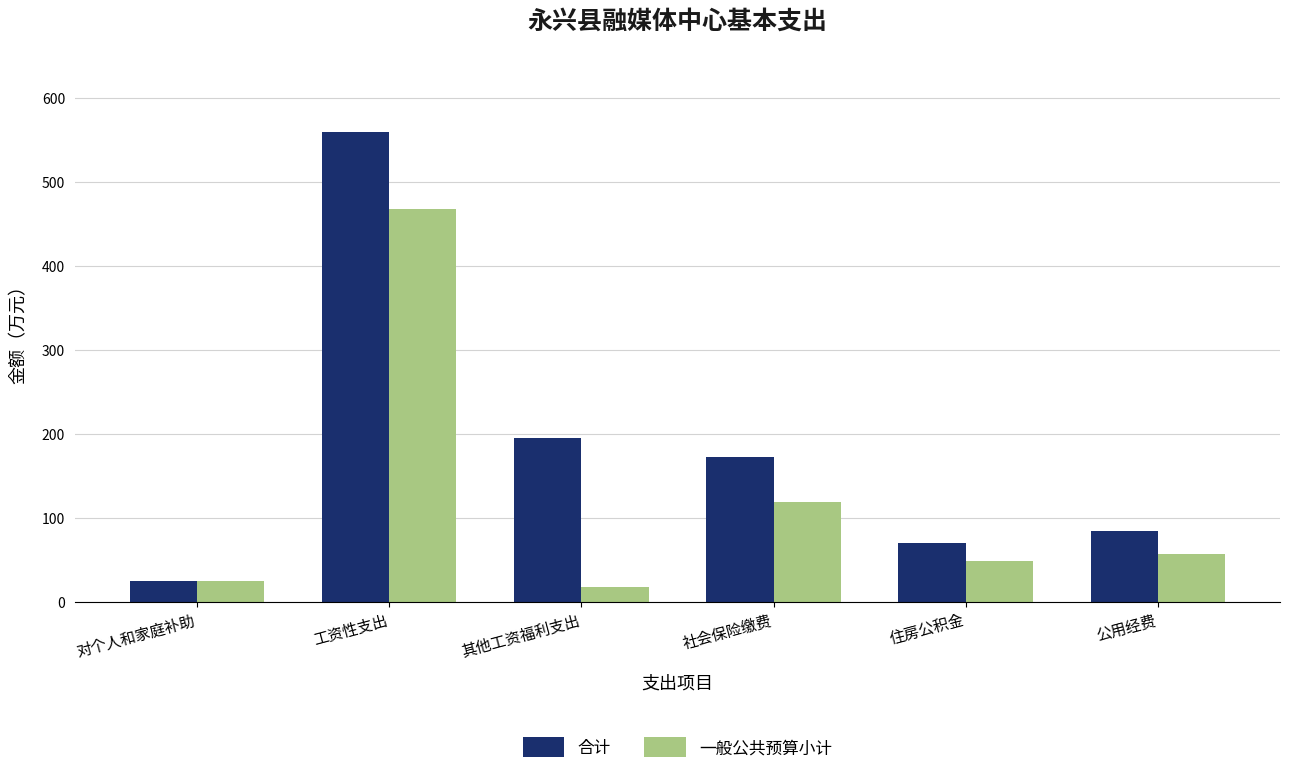

Which series has the widest spread of values?

合计